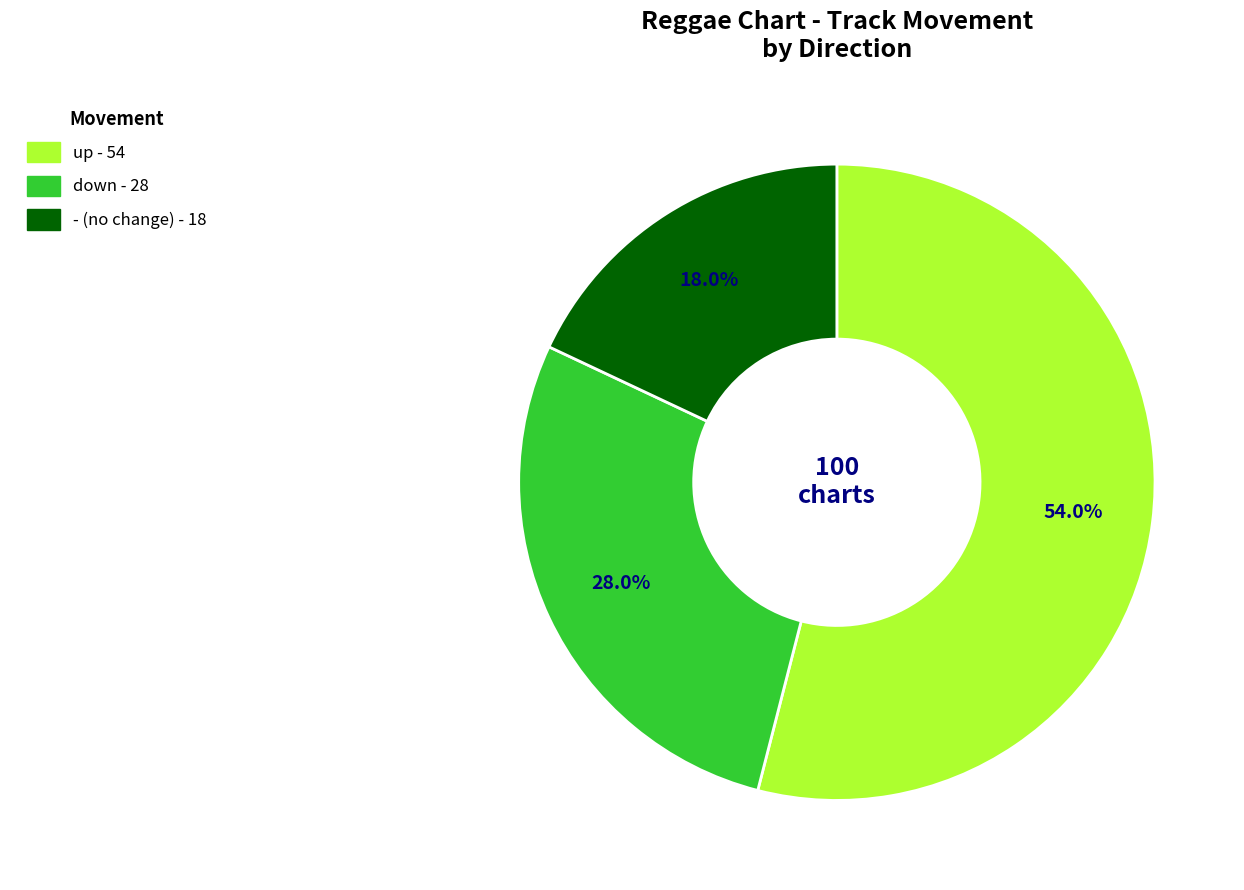

What portion of the pie excludes up?

46.0%